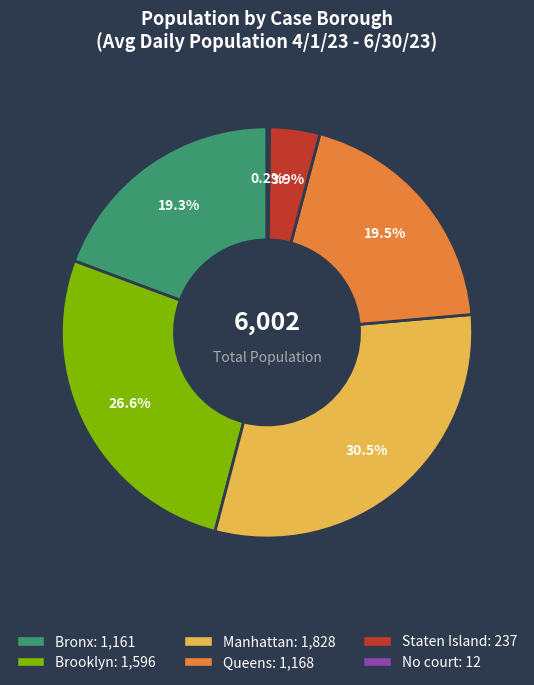

To the nearest percent, what is the difference between the largest and smallest slice percentages?

30%